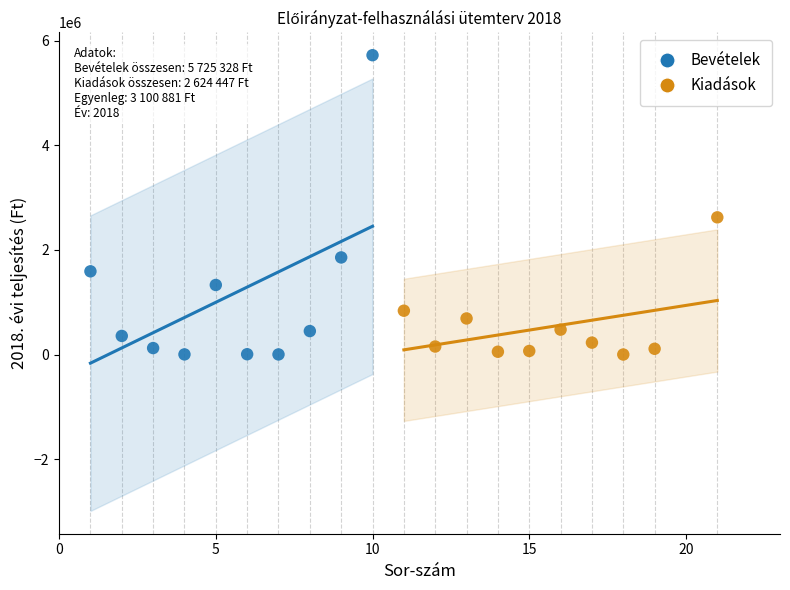

Which series reaches the maximum Y coordinate?

Bevételek